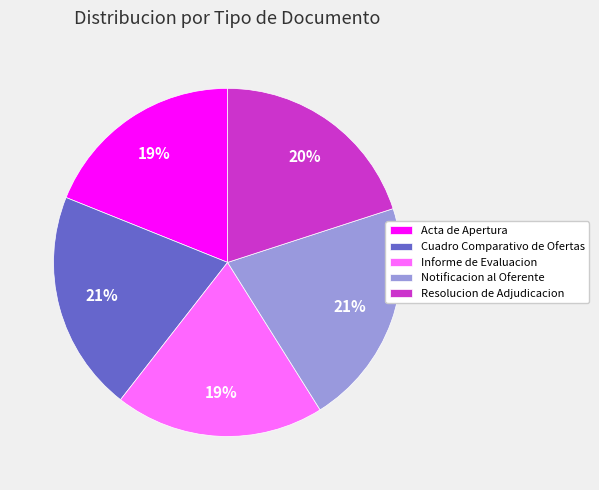

Which has a higher value, Resolucion de Adjudicacion or Notificacion al Oferente?

Notificacion al Oferente